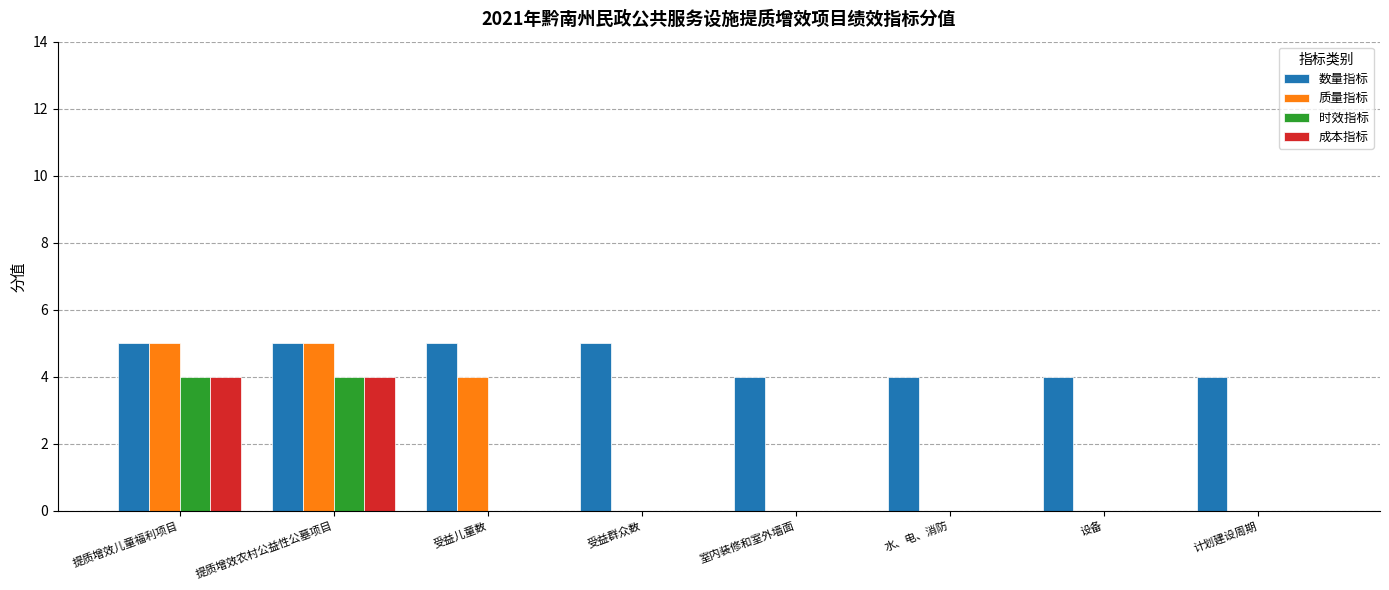

What is the total value across all series at 提质增效儿童福利项目?

18